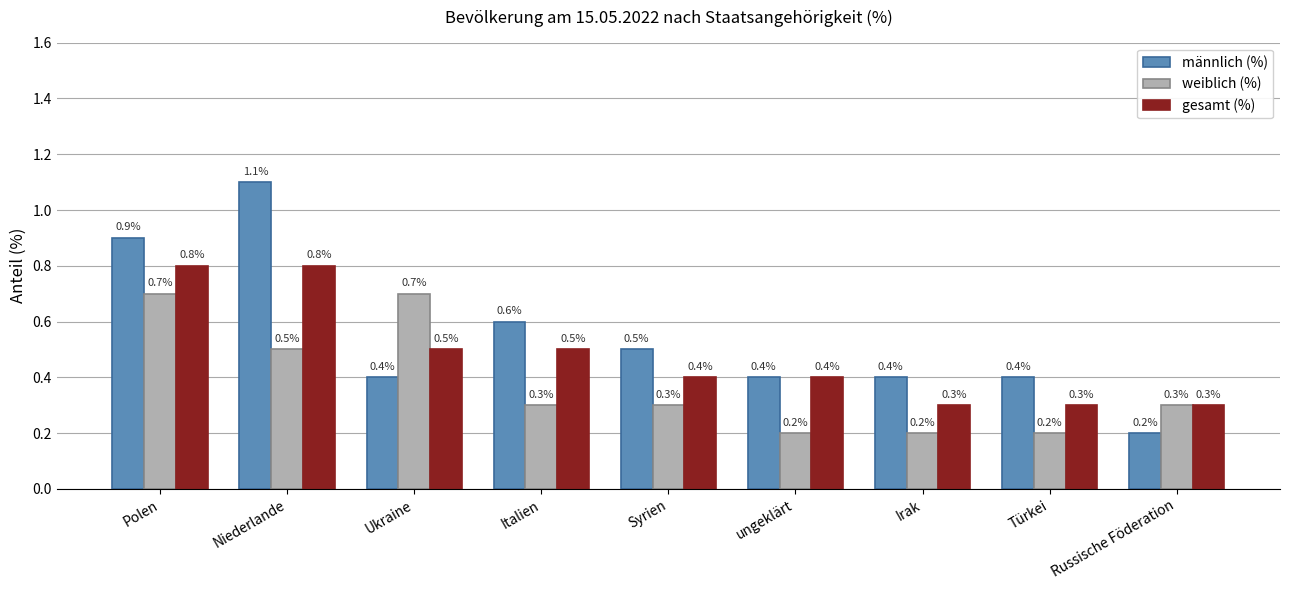

Which series has the largest total across all categories?

männlich (%)